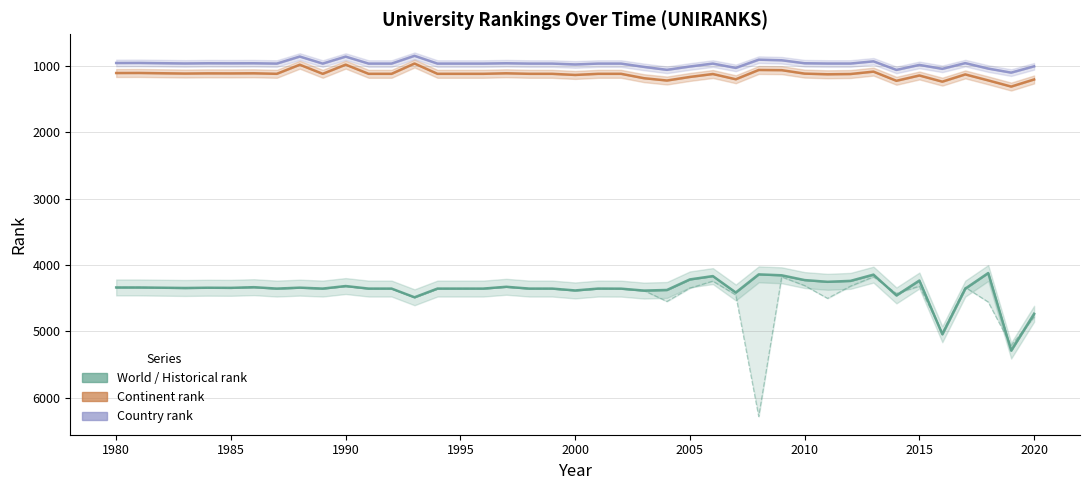

The value of country rank at 2005 is 1012.0. True or false?

True